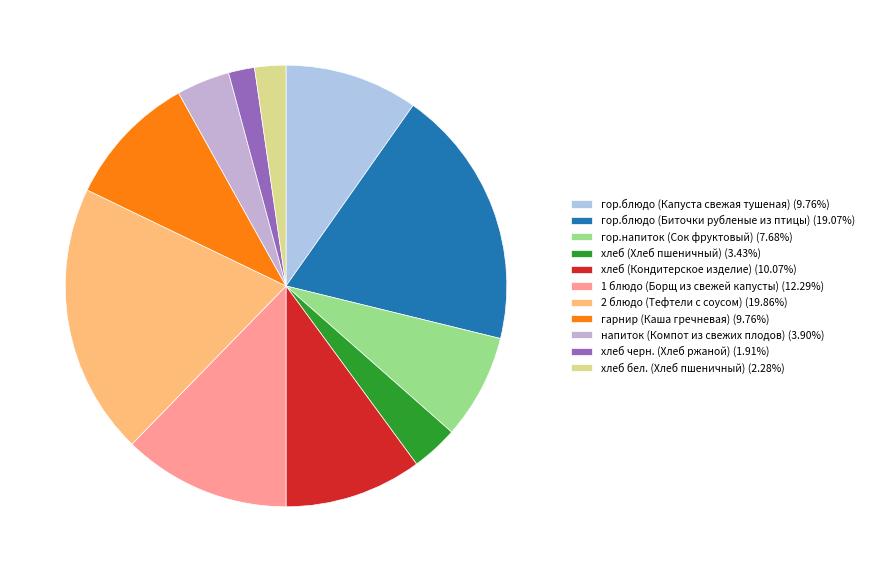

To the nearest percent, what is the difference between the largest and smallest slice percentages?

18%